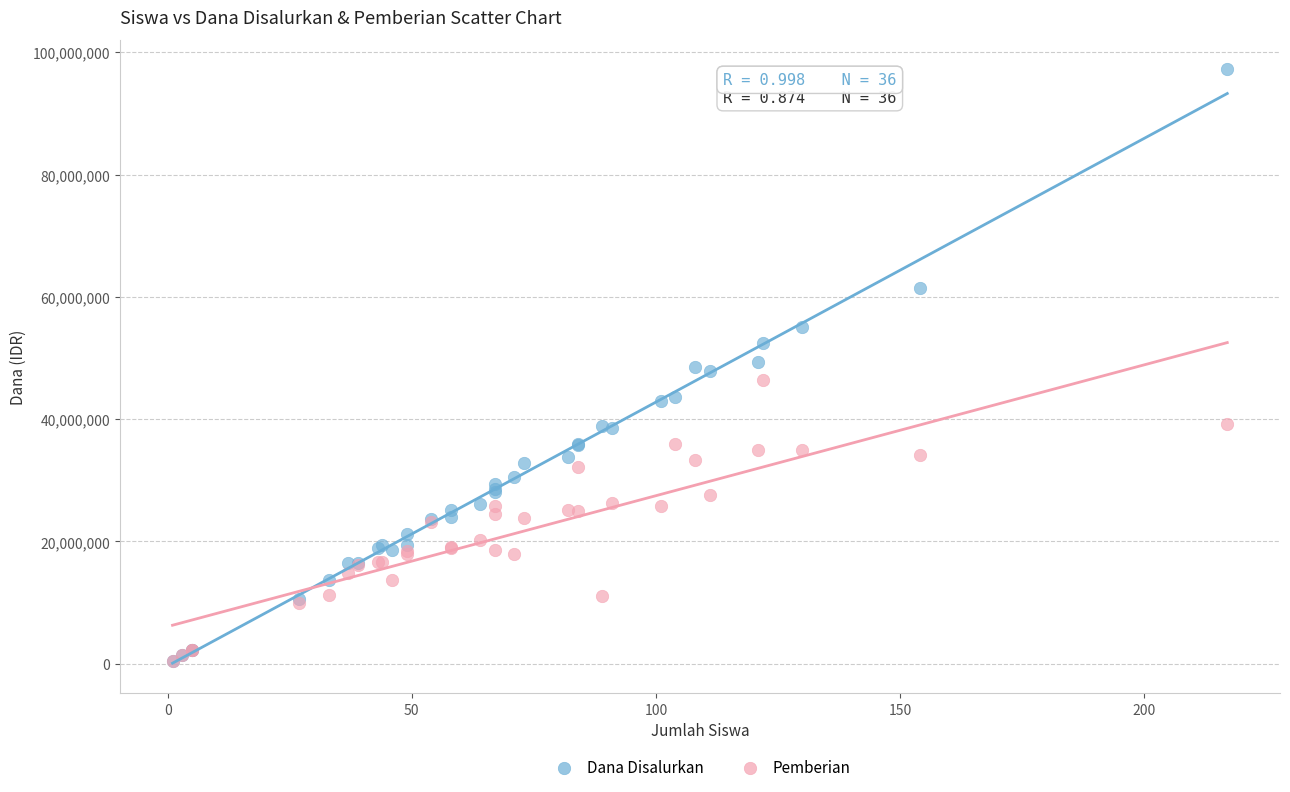

Which series reaches the maximum Y coordinate?

Dana Disalurkan